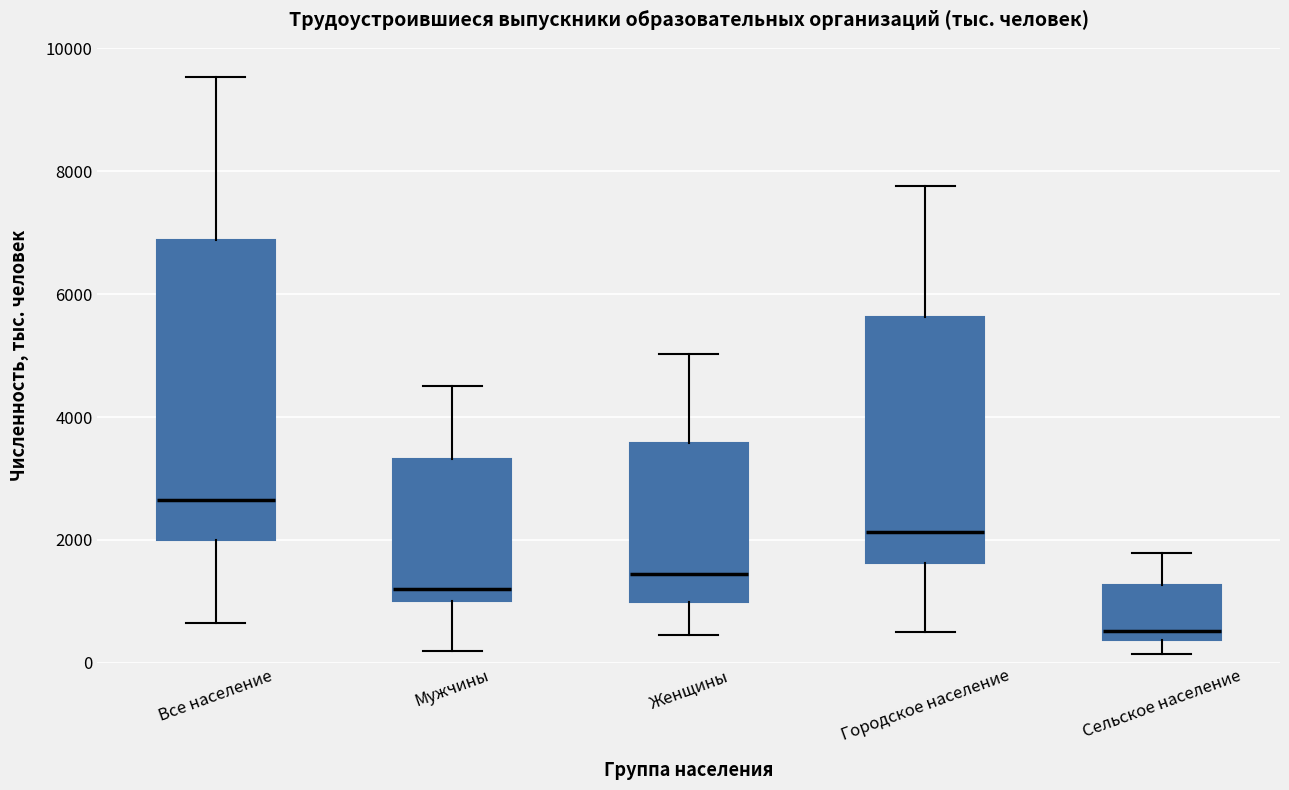

Which box has the highest median line?

Все население